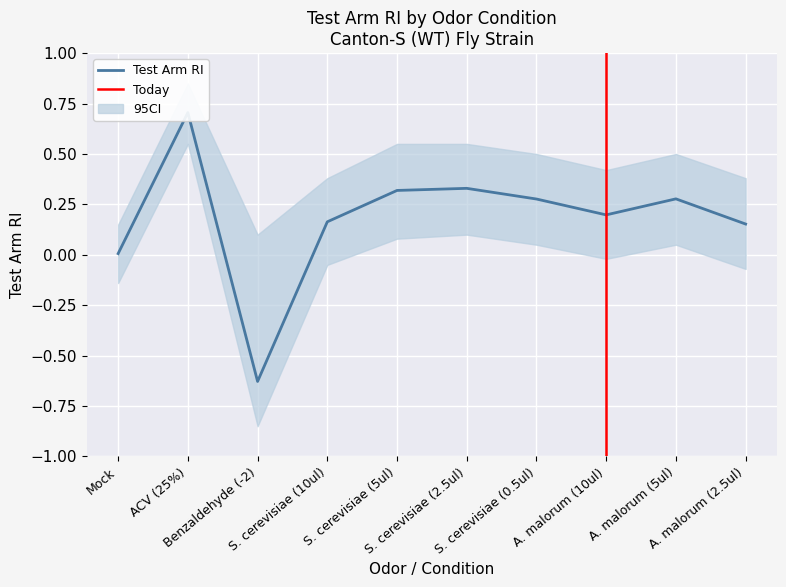

Between ACV (25%) and S. cerevisiae (2.5ul), which series saw the biggest shift?

CI_lower